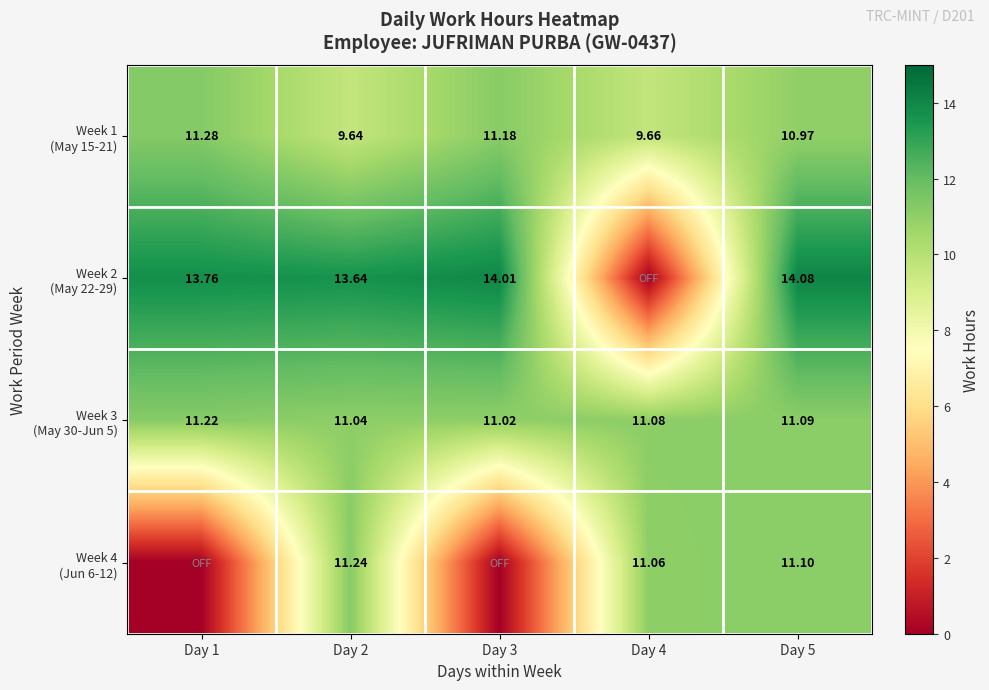

What is the sum of all Week 4 (Jun 6-12) values?

33.4